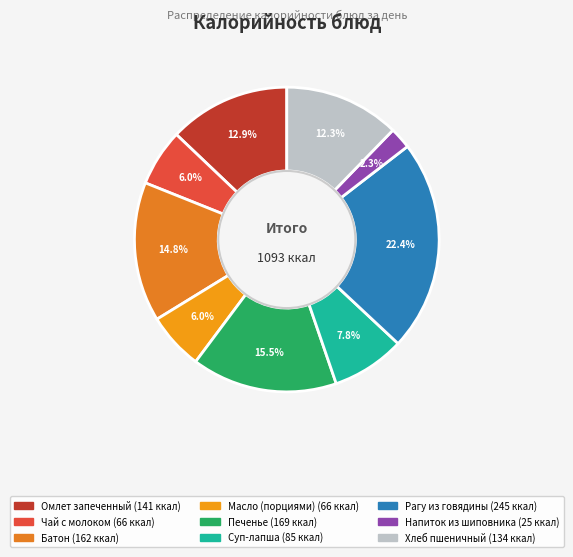

To the nearest percent, what percentage of the pie is Суп-лапша?

8%